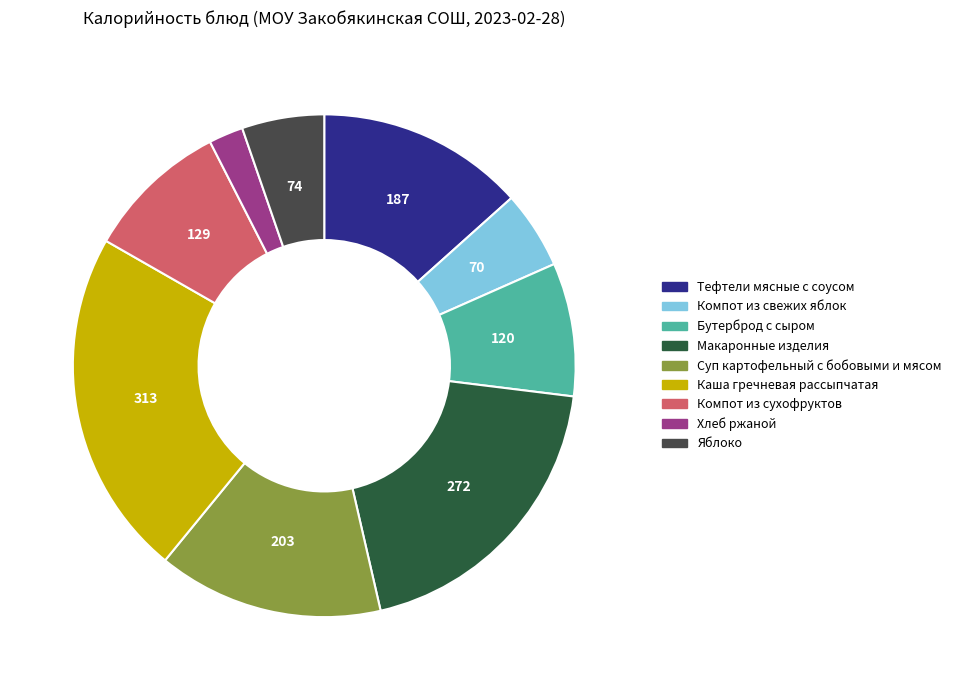

What is the largest slice in the pie chart?

Каша гречневая рассыпчатая